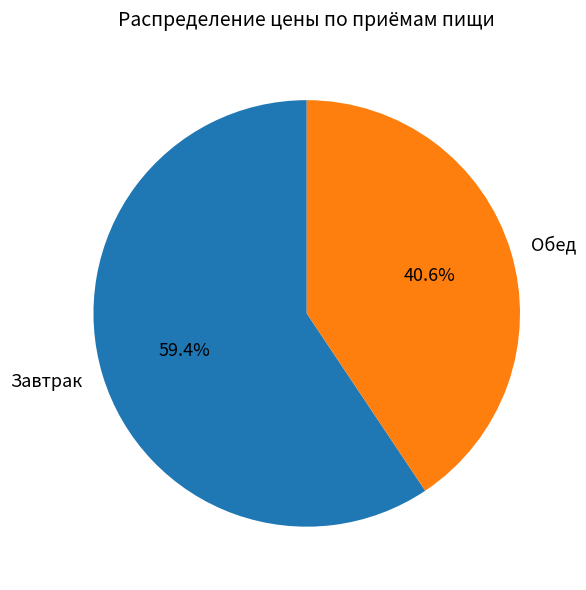

Count the number of slices in the pie.

2